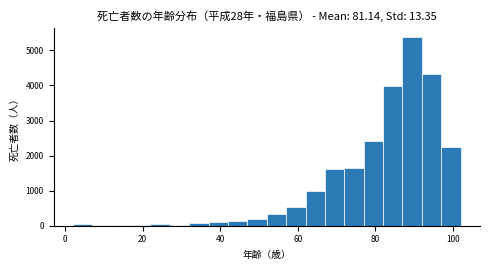

Read against the x-axis, roughly where is the centre of the tallest bar?

90